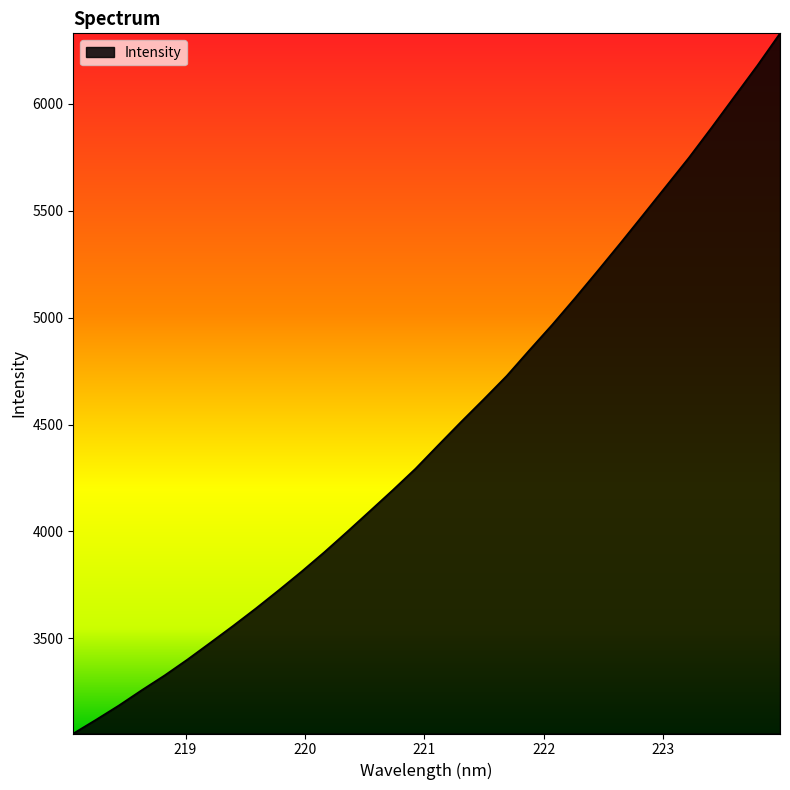

What is the maximum value shown in the chart?

6330.5